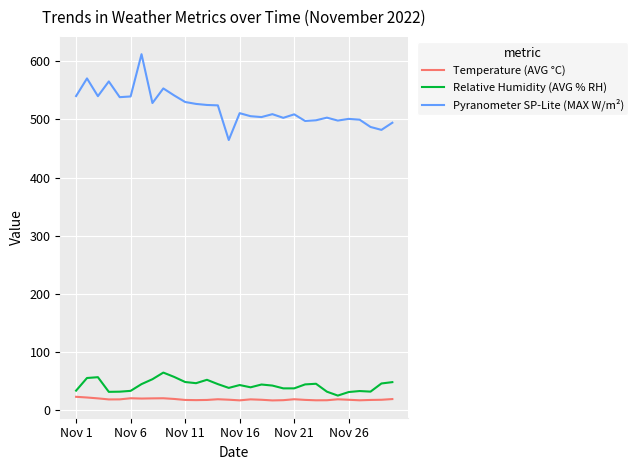

Which series has the widest spread of values?

Pyranometer SP-Lite (MAX W/m²)